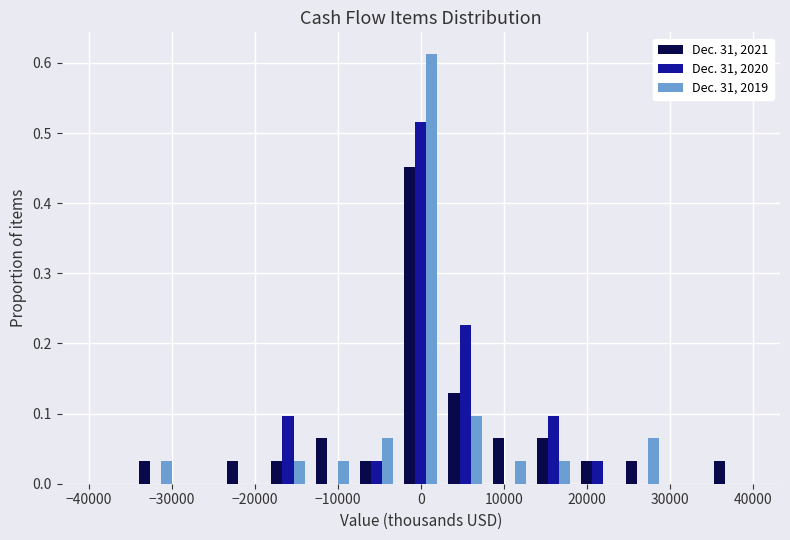

What is the height of the Dec. 31, 2020 bar covering -8000 to -3000 on the x-axis? Neither the bar edges nor the heights are printed on the chart, so give them approximately, as read against the axes.

0.03